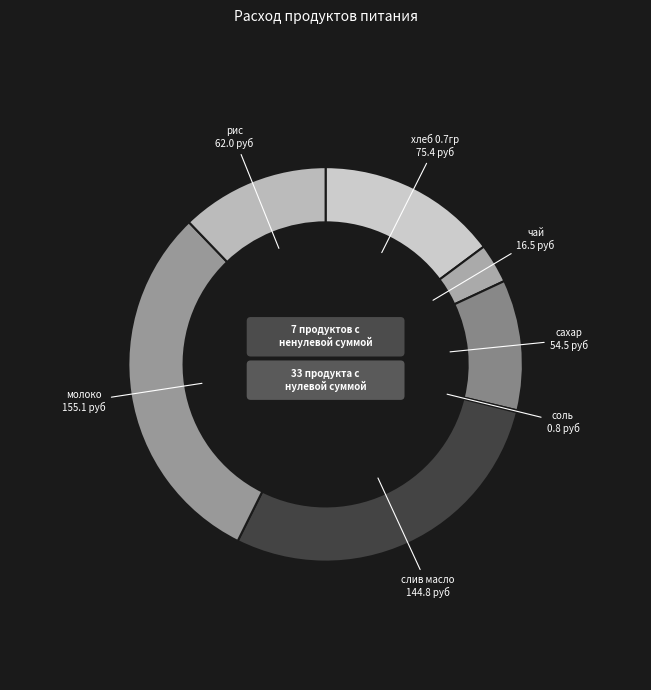

To the nearest percent, what is the average slice percentage?

14%